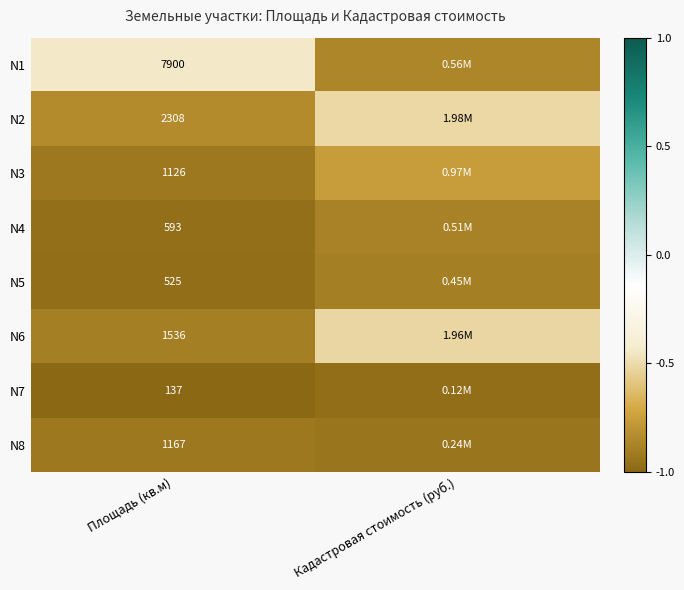

Count the number of data series in this chart.

8